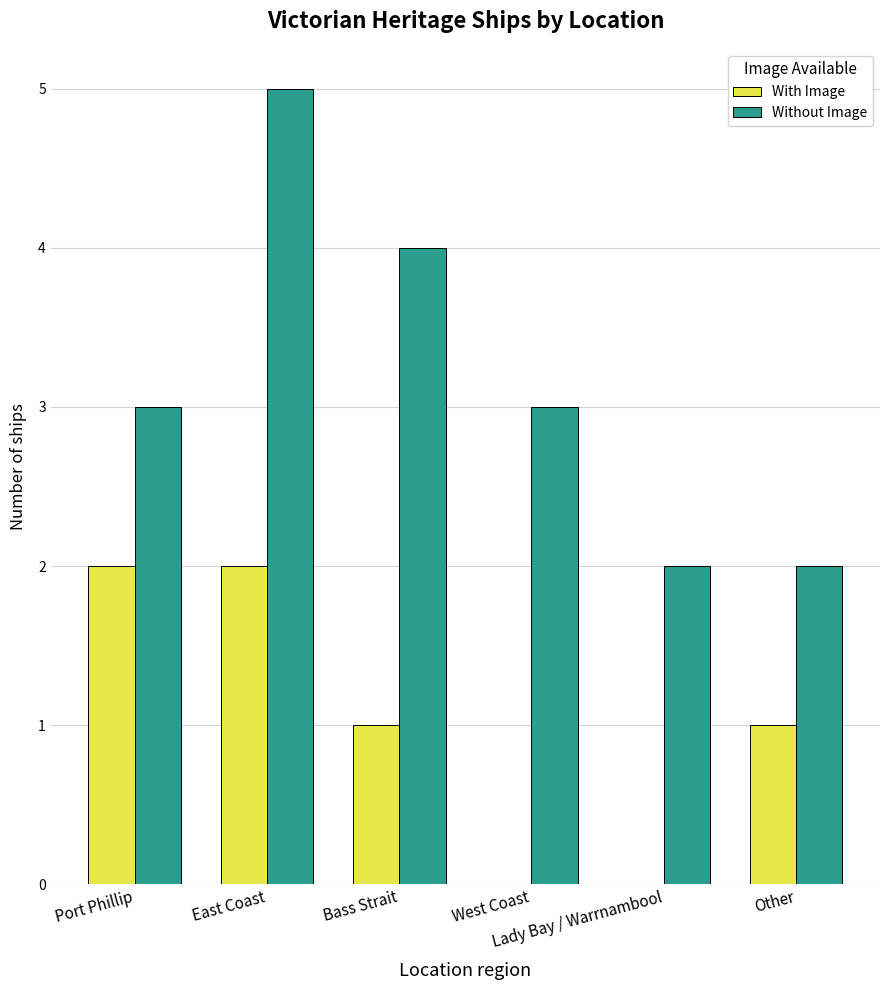

Which series has the largest total across all categories?

Without Image